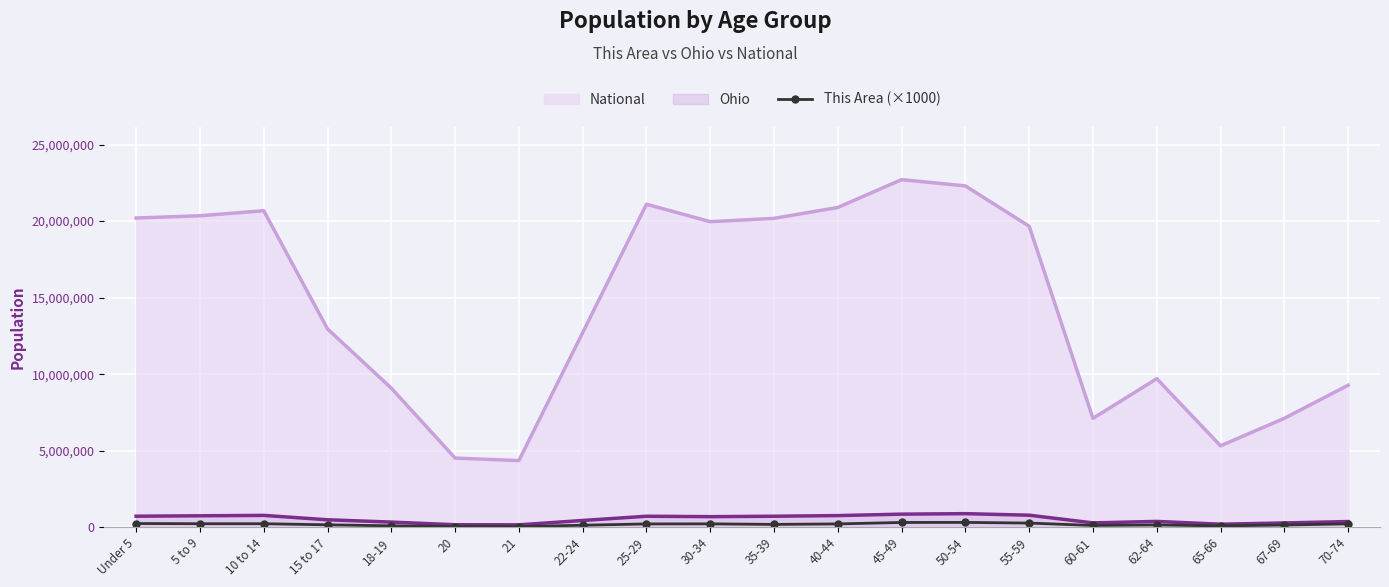

True or false: National and Ohio cross at least once.

False